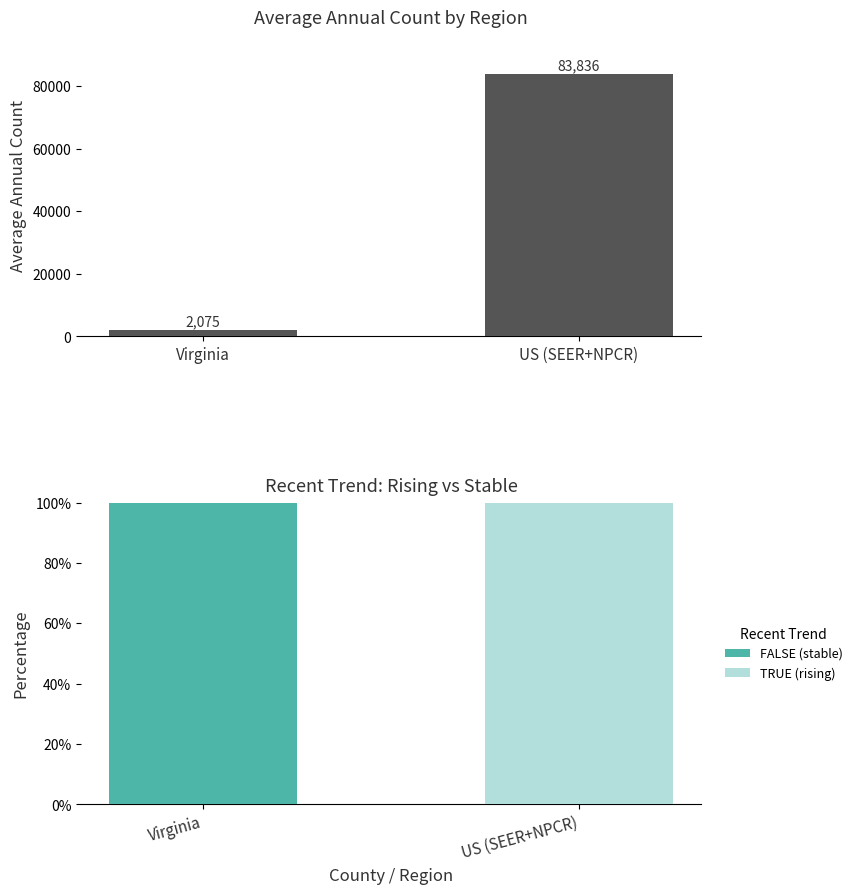

What is the maximum value for rising (TRUE)?

1